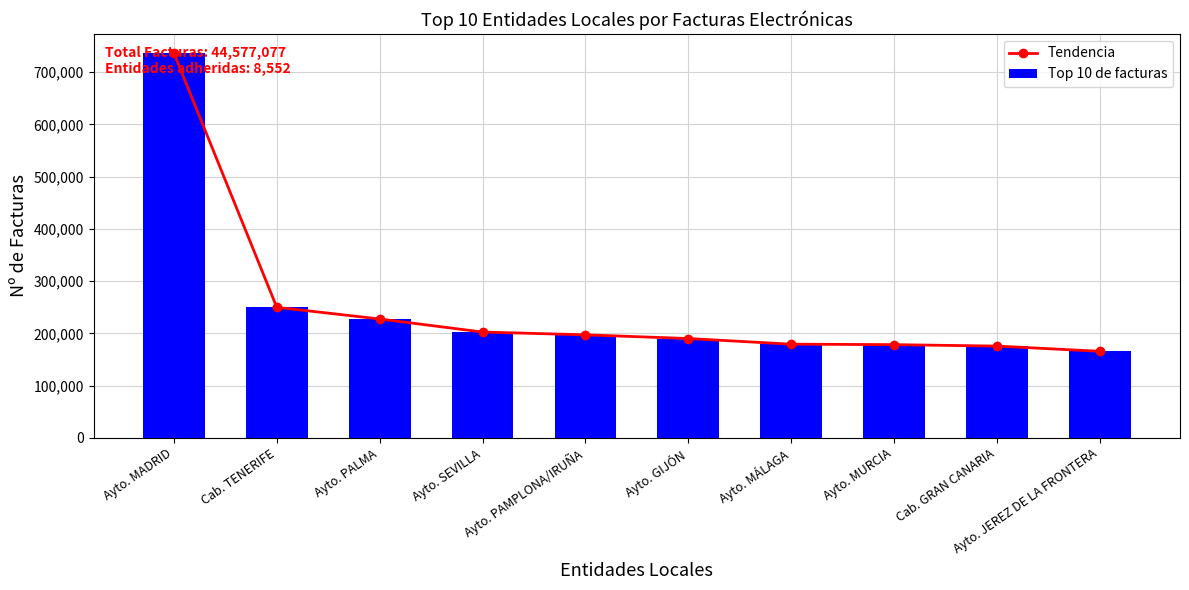

Which series changed the most between Ayto. PALMA and Cab. GRAN CANARIA?

Tendencia